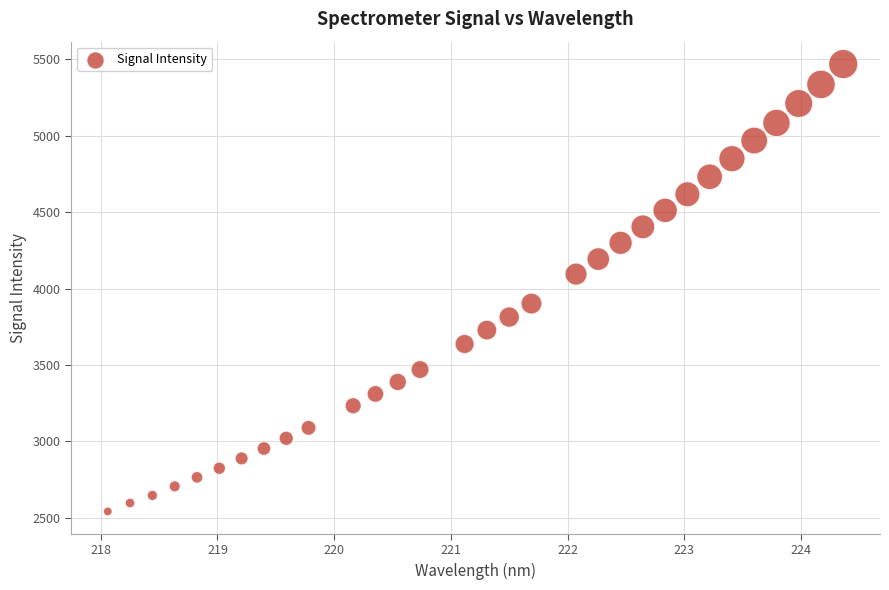

What is the range of X values (max minus min)?

6.3